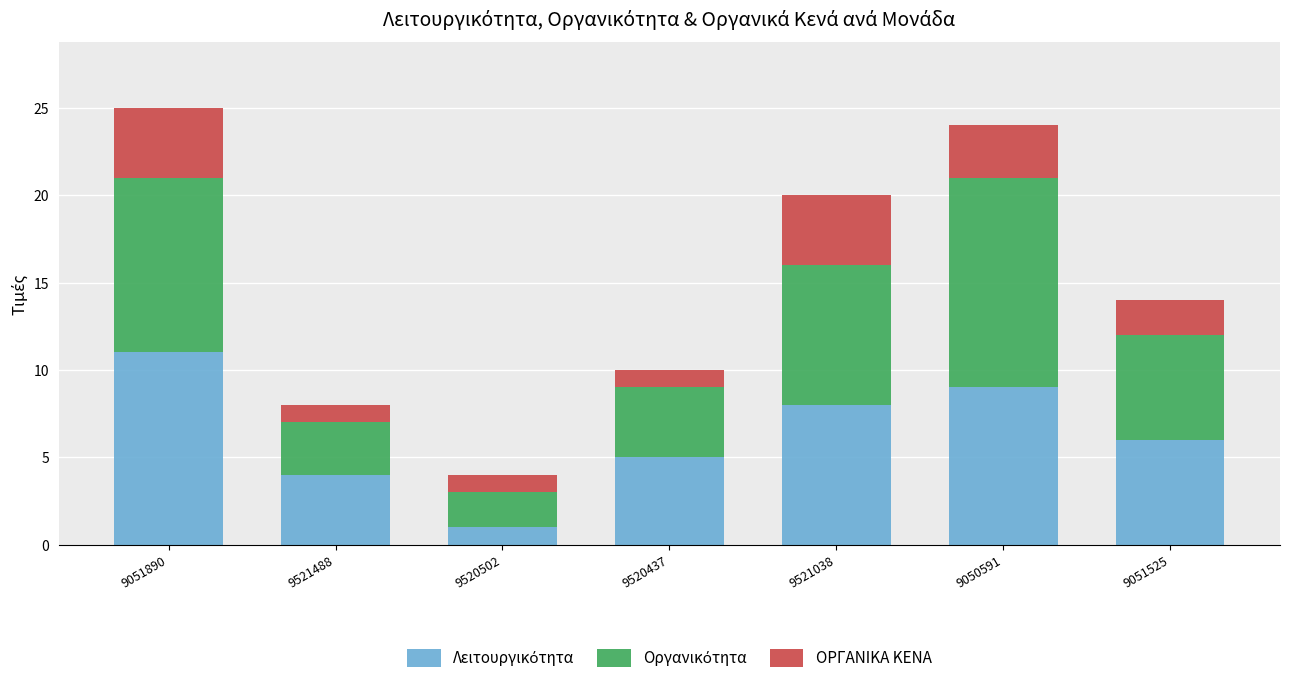

At 9521488, list the series in order from smallest to largest.

ΟΡΓΑΝΙΚΑ ΚΕΝΑ, Οργανικότητα, Λειτουργικότητα